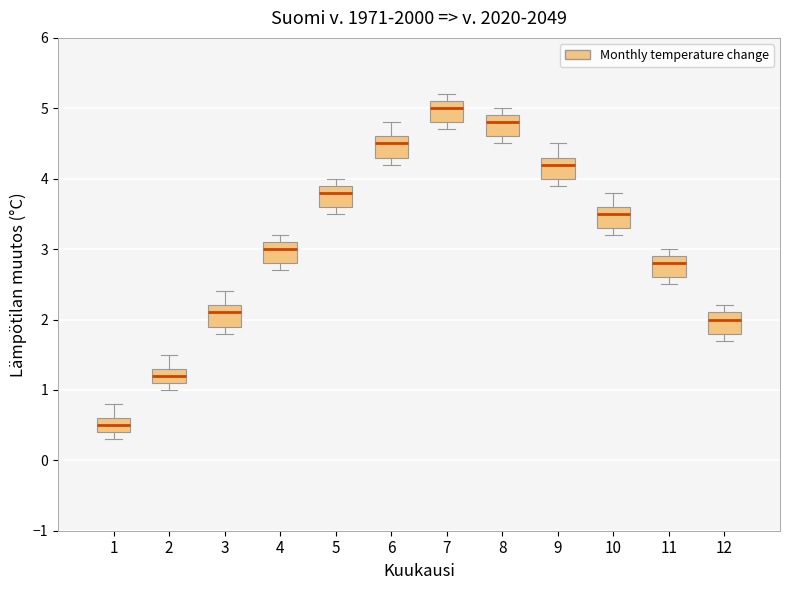

Reading left to right, read every box against the y-axis: the position of its median line, the range the box covers, and the ends of its whiskers. The values are not printed on the chart, so give them approximately, as read against the axis.

1: median 0.5, box 0.4 to 0.6, whiskers 0.3 to 0.8
2: median 1.2, box 1.1 to 1.3, whiskers 1.0 to 1.5
3: median 2.1, box 1.9 to 2.2, whiskers 1.8 to 2.4
4: median 3.0, box 2.8 to 3.1, whiskers 2.7 to 3.2
5: median 3.8, box 3.6 to 3.9, whiskers 3.5 to 4.0
6: median 4.5, box 4.3 to 4.6, whiskers 4.2 to 4.8
7: median 5.0, box 4.8 to 5.1, whiskers 4.7 to 5.2
8: median 4.8, box 4.6 to 4.9, whiskers 4.5 to 5.0
9: median 4.2, box 4.0 to 4.3, whiskers 3.9 to 4.5
10: median 3.5, box 3.3 to 3.6, whiskers 3.2 to 3.8
11: median 2.8, box 2.6 to 2.9, whiskers 2.5 to 3.0
12: median 2.0, box 1.8 to 2.1, whiskers 1.7 to 2.2